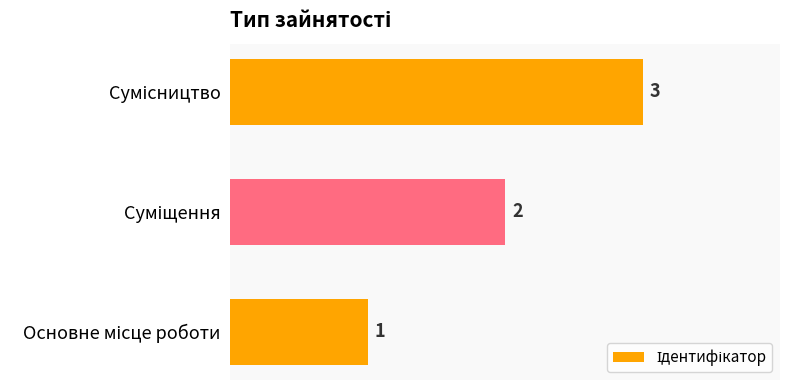

What is the maximum value shown in the chart?

3